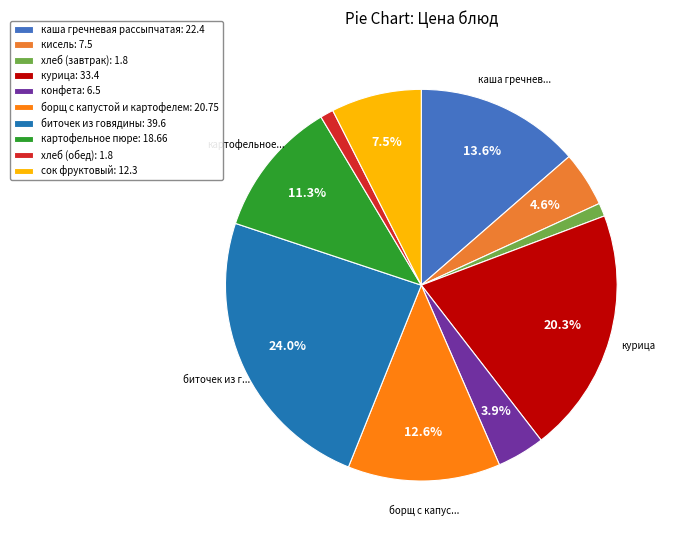

Combined, what portion of the pie is борщ с капустой и картофелем and биточек из говядины?

36.6%